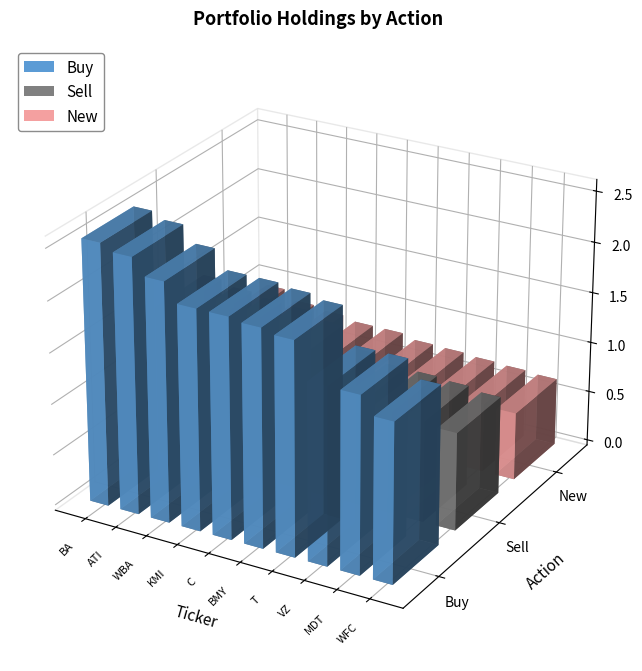

What position from the left is C?

5